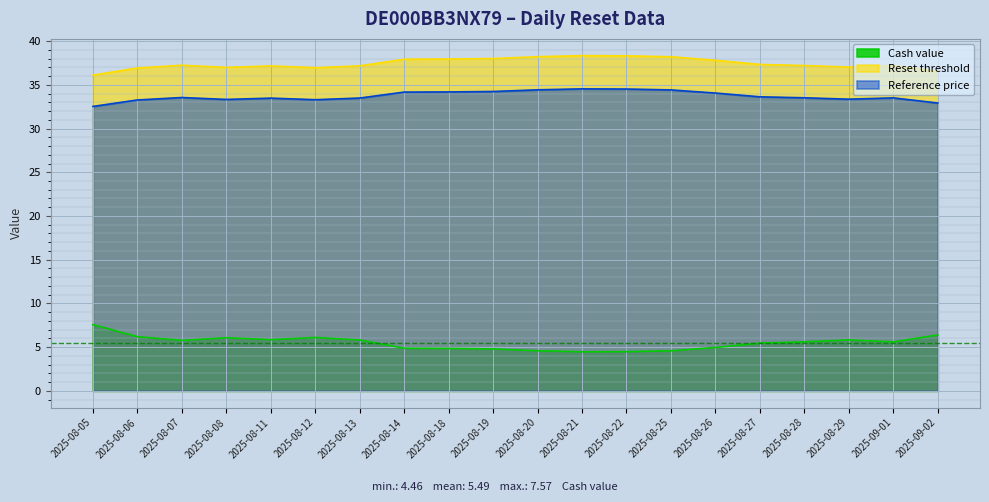

At how many categories does at least one series exceed 9?

20